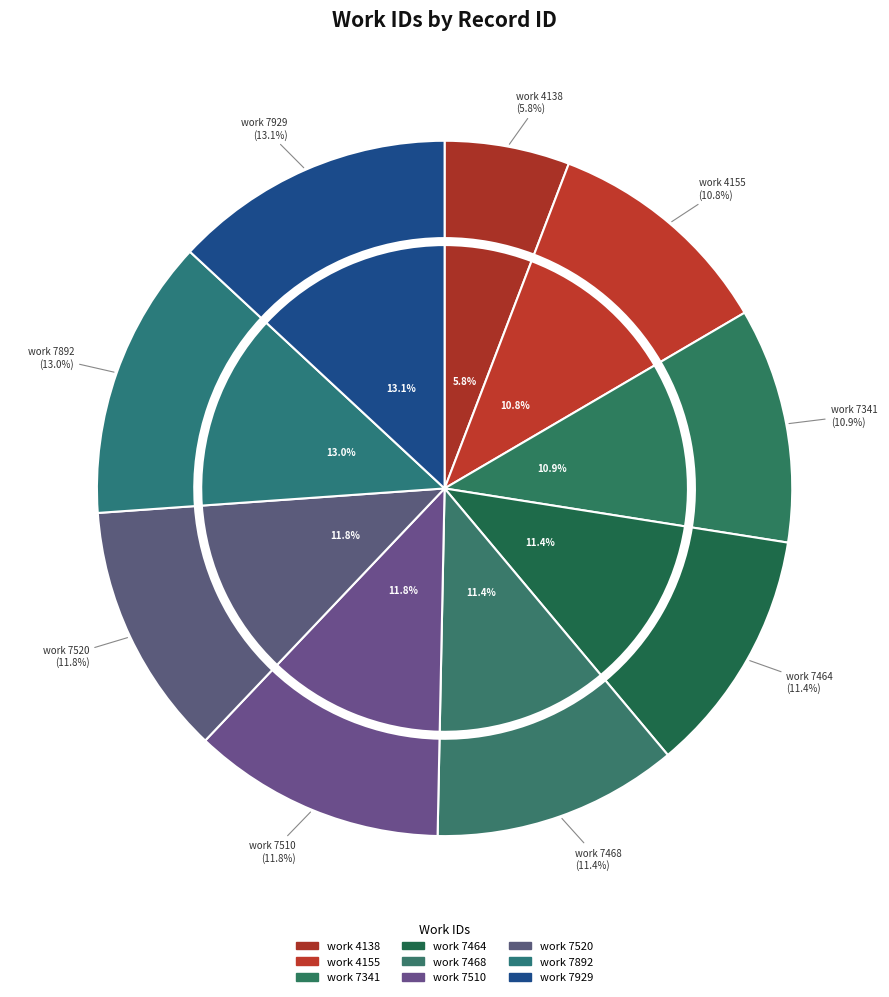

To the nearest percent, what percentage of the pie is 7464?

11%